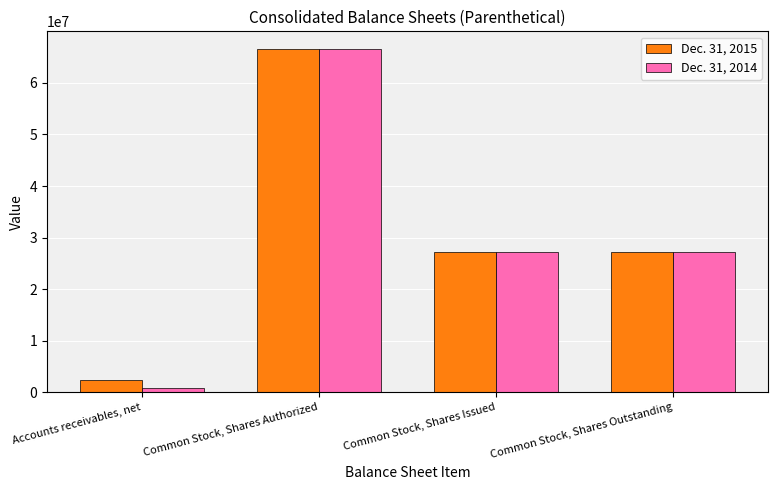

At which category is the sum across all series the highest?

Common Stock, Shares Authorized